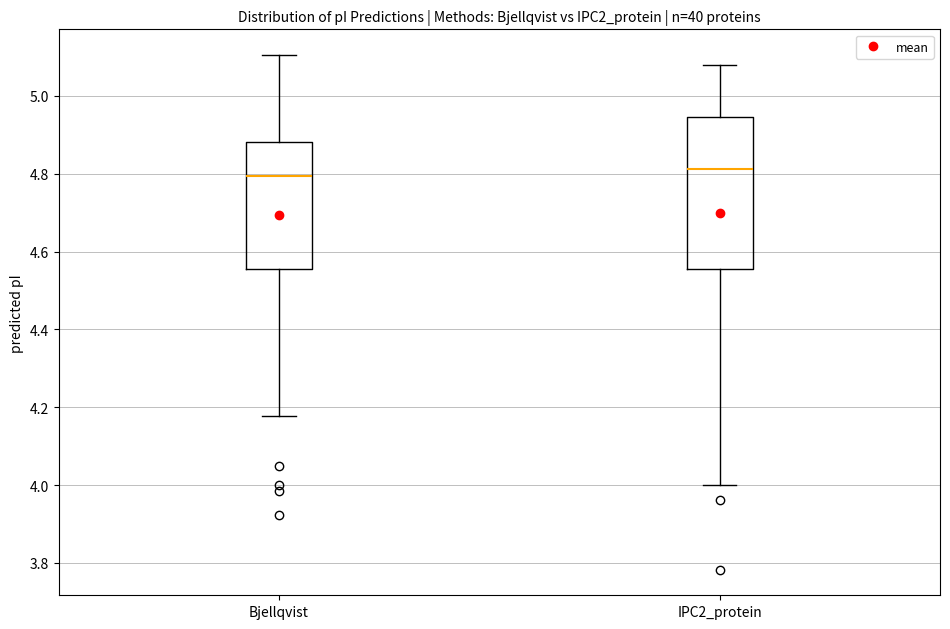

Reading left to right, read every box against the y-axis: the position of its median line, the range the box covers, and the ends of its whiskers. The values are not printed on the chart, so give them approximately, as read against the axis.

Bjellqvist: median 4.80, box 4.56 to 4.88, whiskers 4.18 to 5.10
IPC2_protein: median 4.82, box 4.56 to 4.94, whiskers 4.00 to 5.08